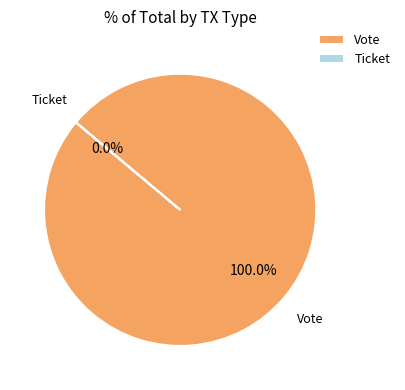

Which has a higher value, Ticket or Vote?

Vote